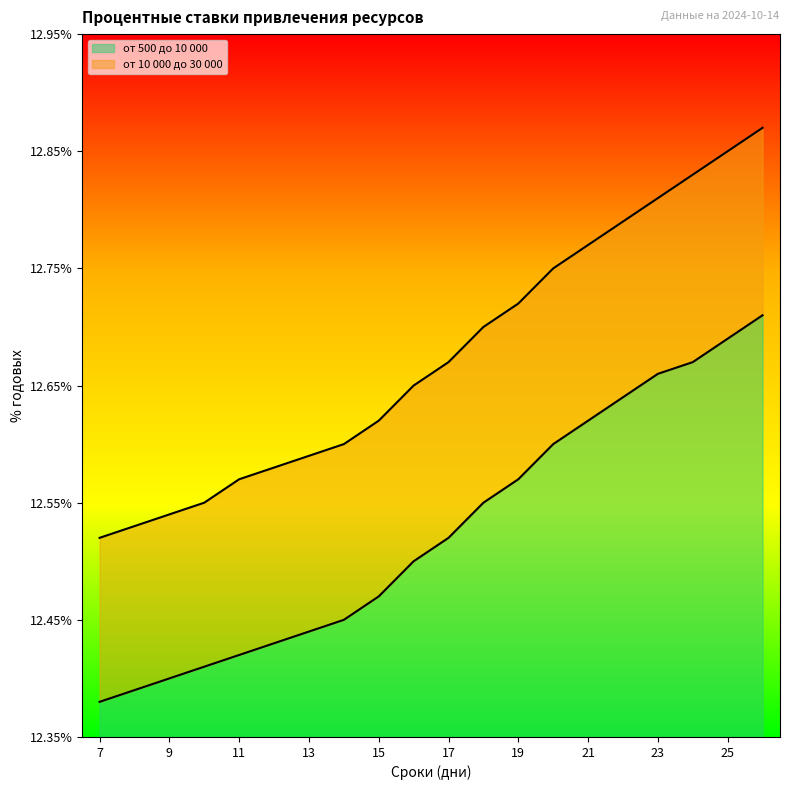

Reading right to left, transcribe all the data shown in this chart.

от 500 до 10 000: 12.7	12.7	12.7	12.7	12.6	12.6	12.6	12.6	12.6	12.5	12.5	12.5	12.4	12.4	12.4	12.4	12.4	12.4	12.4	12.4
от 10 000 до 30 000: 12.9	12.8	12.8	12.8	12.8	12.8	12.8	12.7	12.7	12.7	12.7	12.6	12.6	12.6	12.6	12.6	12.6	12.5	12.5	12.5